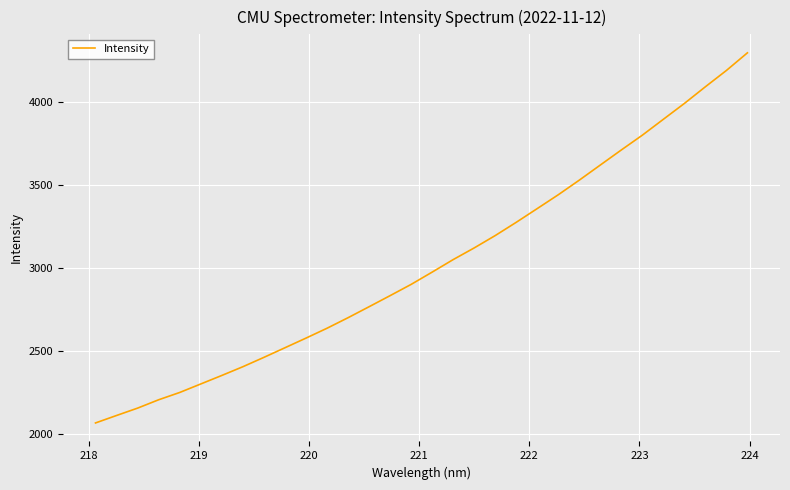

How many series are shown in this chart?

1